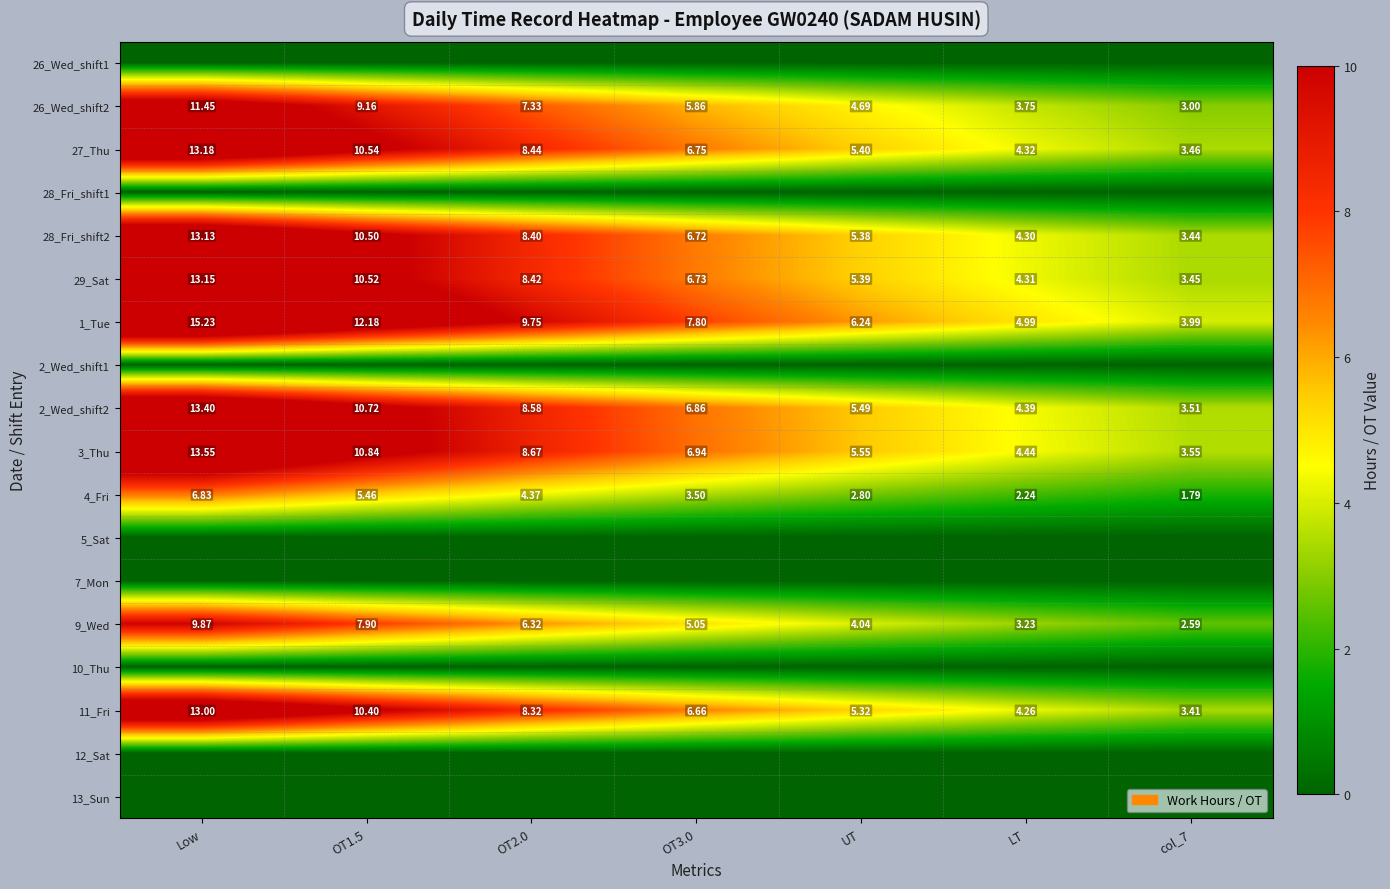

Where is 4_Fri nearest to the value 4?

OT2.0